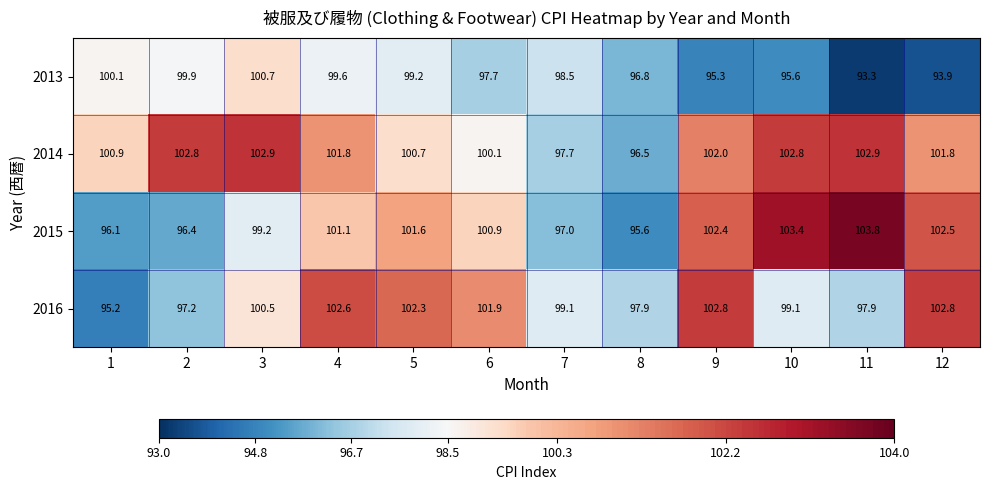

What is the total value across all series at 2?

396.3